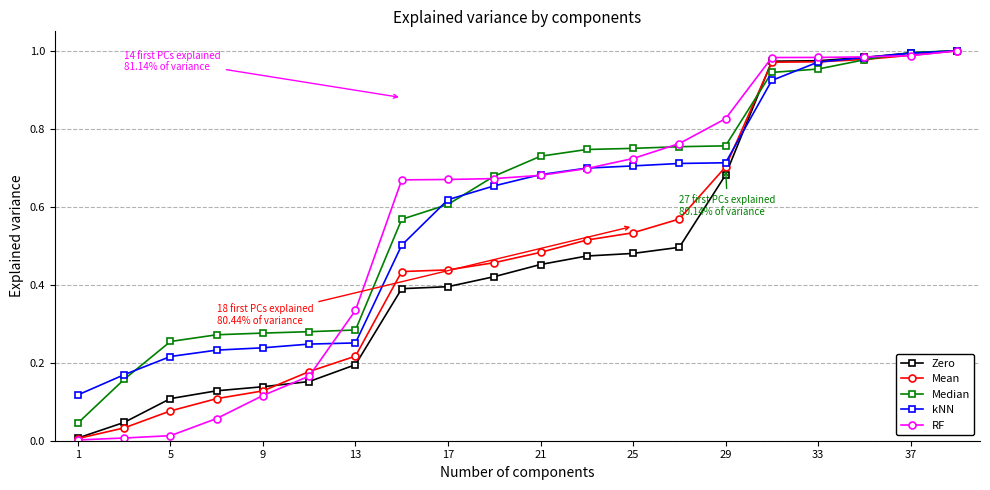

Which series has the widest spread of values?

RF